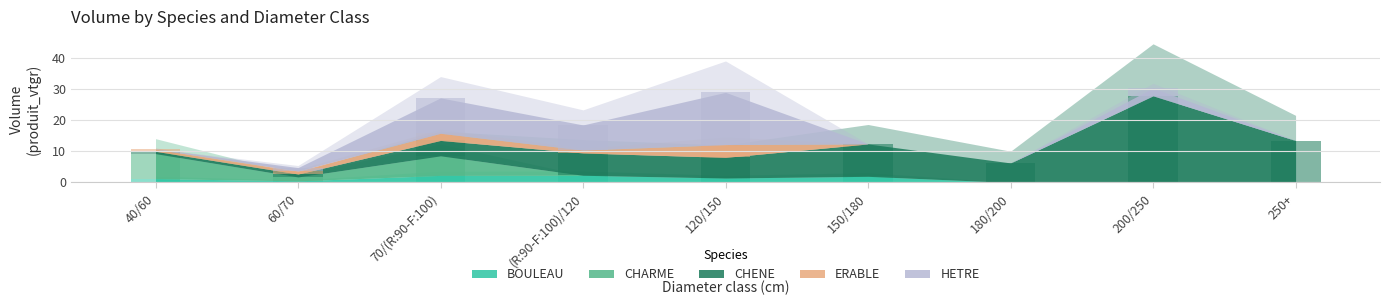

What is the label of the 1st bar from the left?

40/60